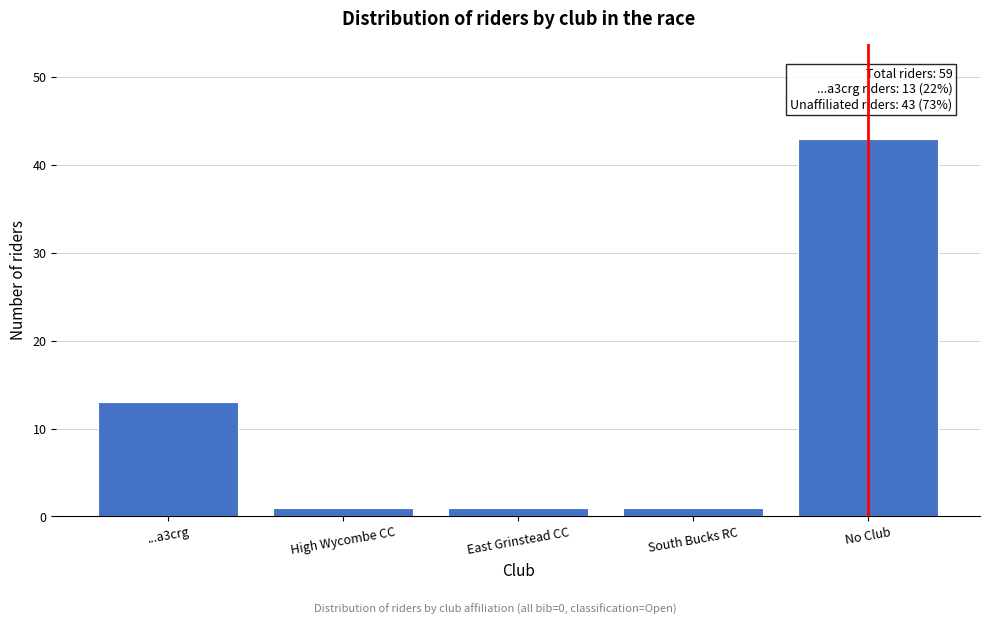

Reading left to right, transcribe all the data shown in this chart.

13	1	1	1	43